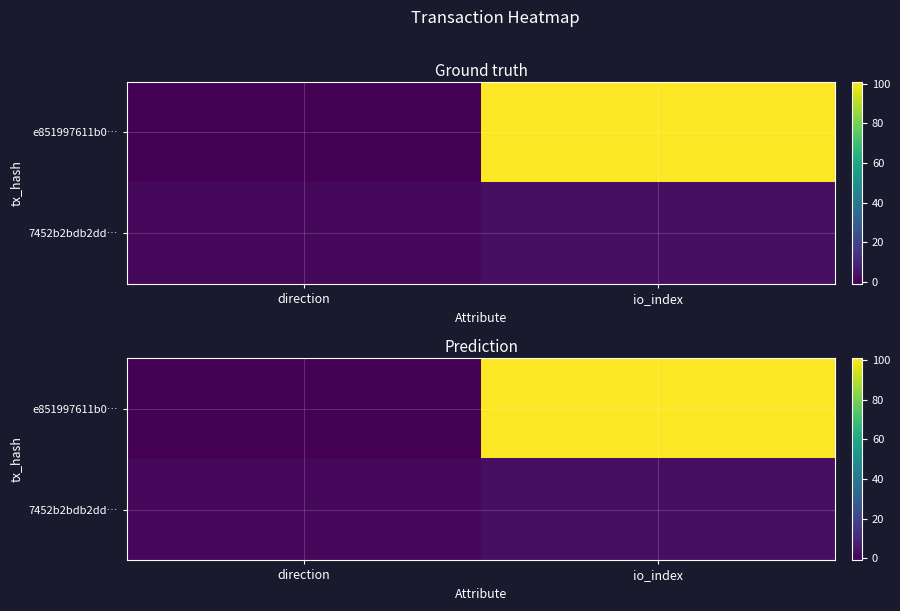

At which category does the chart reach its minimum across all series?

direction